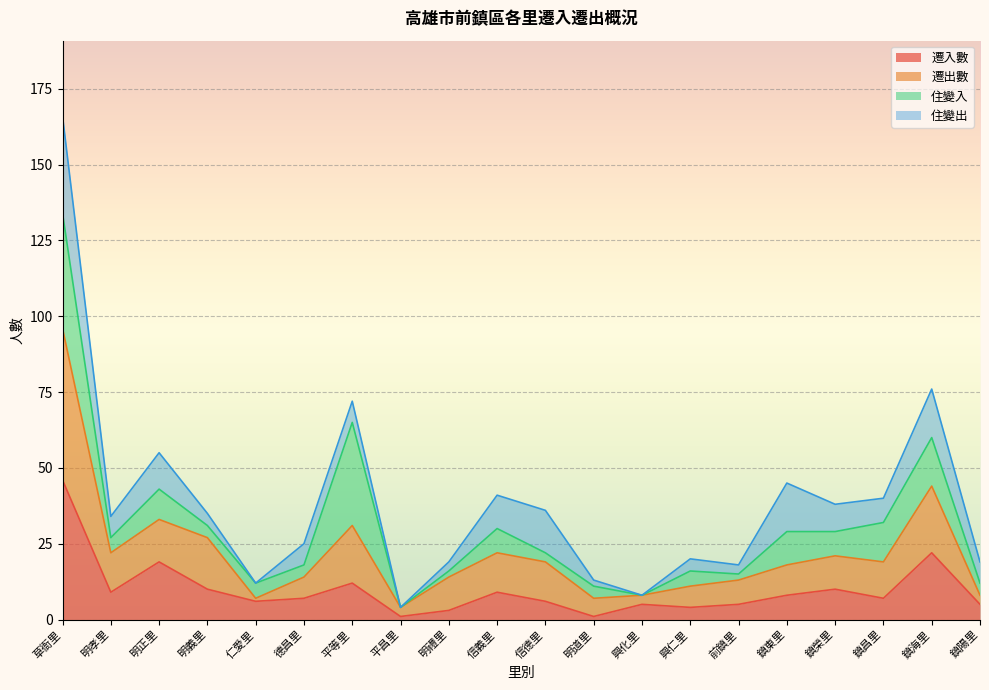

What is the total value across all series at 信義里?

41